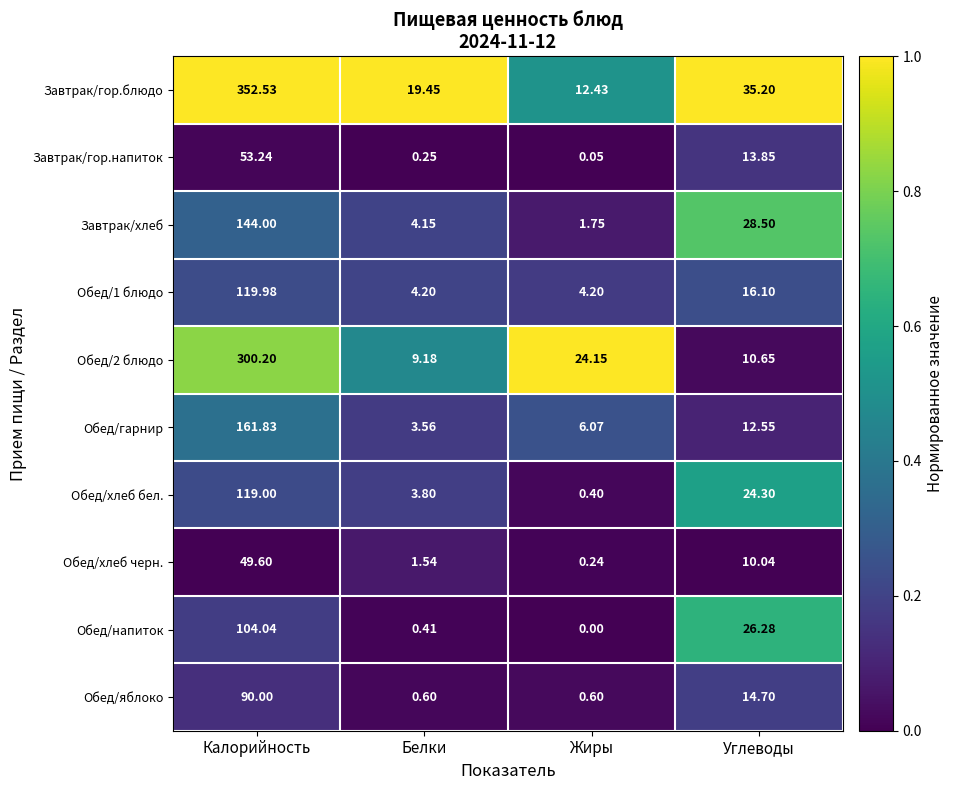

Is the value of Завтрак/гор.напиток at Жиры greater than the value of Обед/1 блюдо at Жиры?

No